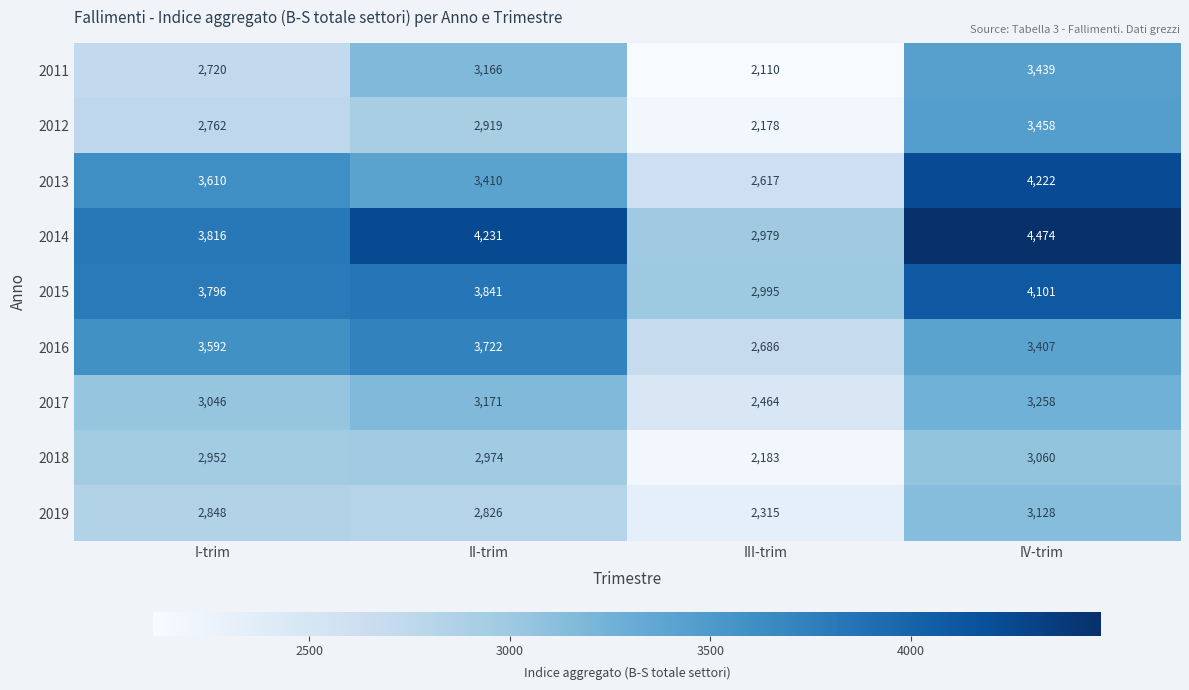

What is the smallest value displayed?

2110